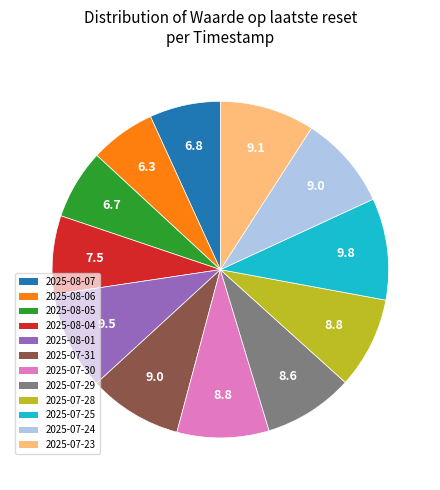

Is it true that 2025-07-29 is 9% of the pie?

True